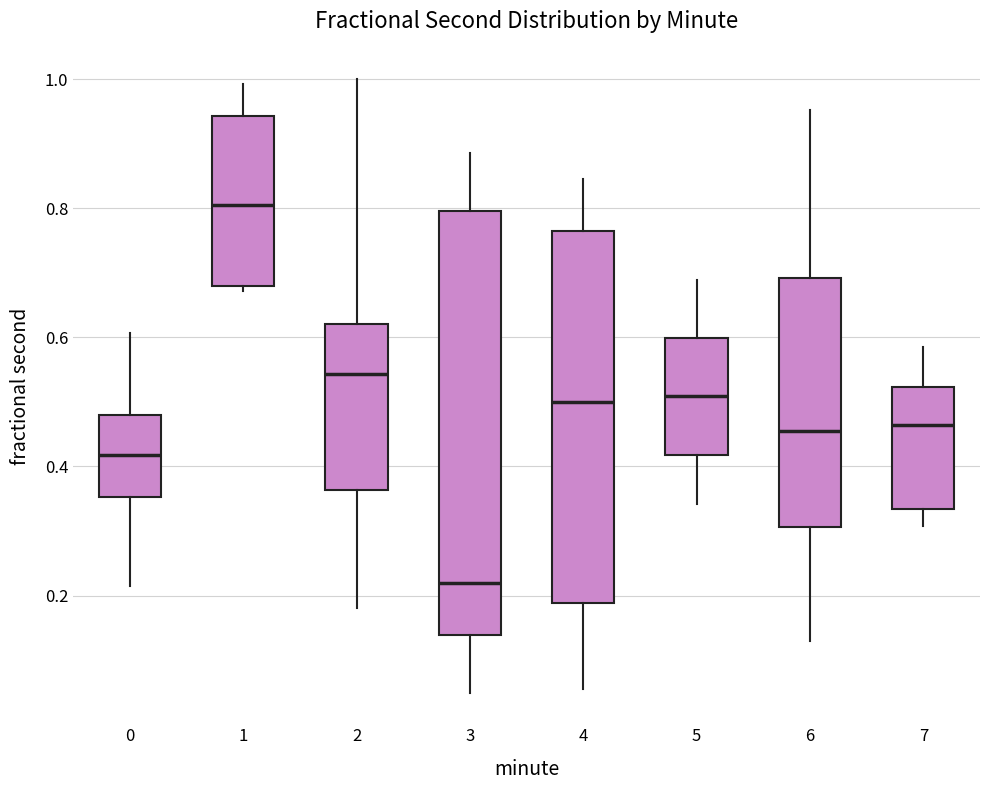

Reading left to right, transcribe this box plot: for each box, give where its median line is, the range the box spans, and where its two whiskers end, as read against the y-axis. The values are not printed on the chart, so give them approximately, as read against the axis.

0: median 0.42, box 0.36 to 0.48, whiskers 0.22 to 0.60
1: median 0.80, box 0.68 to 0.94, whiskers 0.68 (just below the box's lower edge) to 1.00
2: median 0.54, box 0.36 to 0.62, whiskers 0.18 to 1.00
3: median 0.22, box 0.14 to 0.80, whiskers 0.04 to 0.88
4: median 0.50, box 0.18 to 0.76, whiskers 0.06 to 0.84
5: median 0.50, box 0.42 to 0.60, whiskers 0.34 to 0.68
6: median 0.46, box 0.30 to 0.70, whiskers 0.12 to 0.96
7: median 0.46, box 0.34 to 0.52, whiskers 0.30 to 0.58